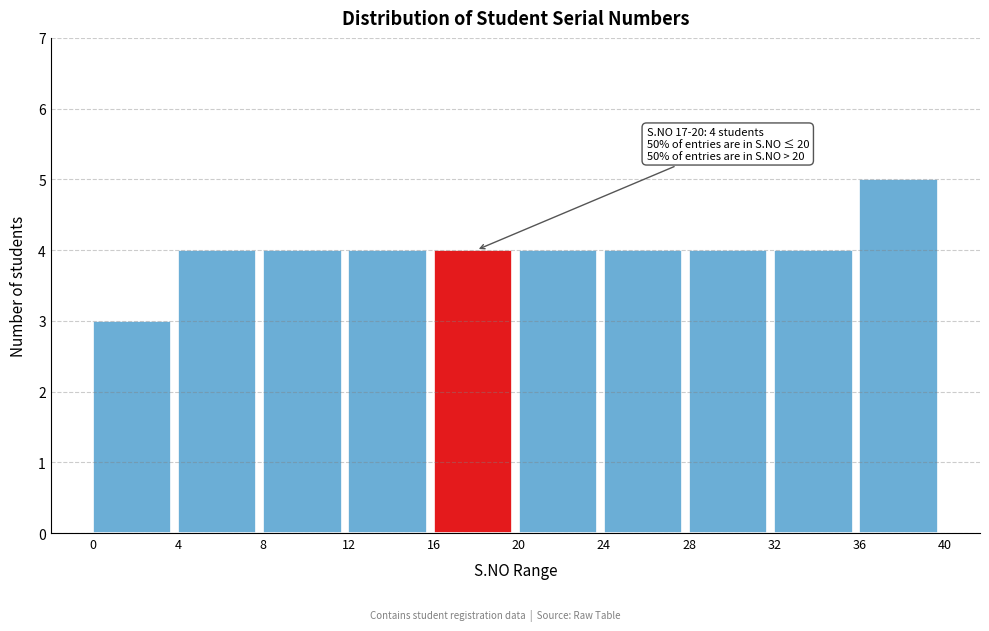

Over which range of the x-axis is the bar tallest?

36 to 40